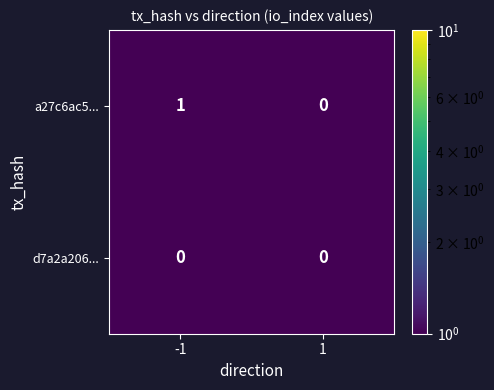

Is it true that a27c6ac5... equals 0 at -1?

False